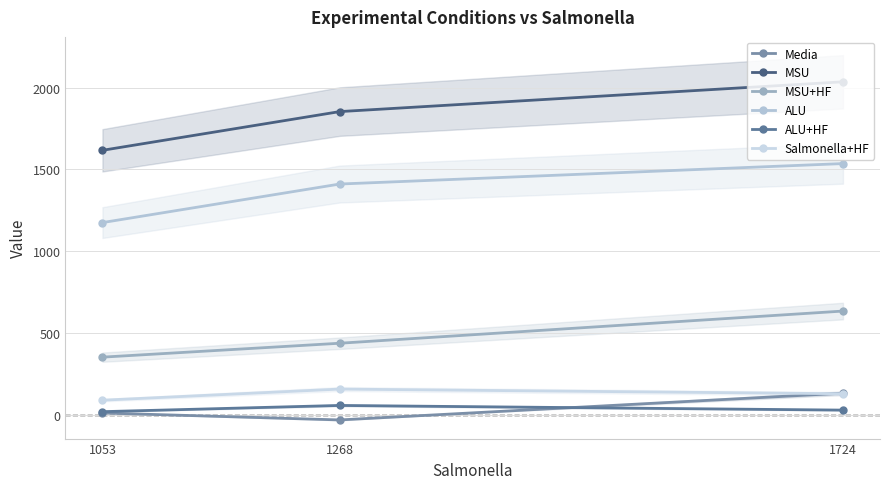

At which label is Salmonella+HF closest to 124?

1724